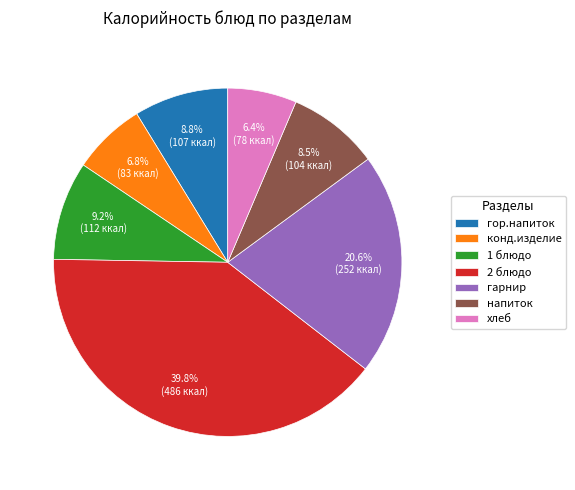

What is the ratio of the value at гор.напиток to the value at конд.изделие?

1.3